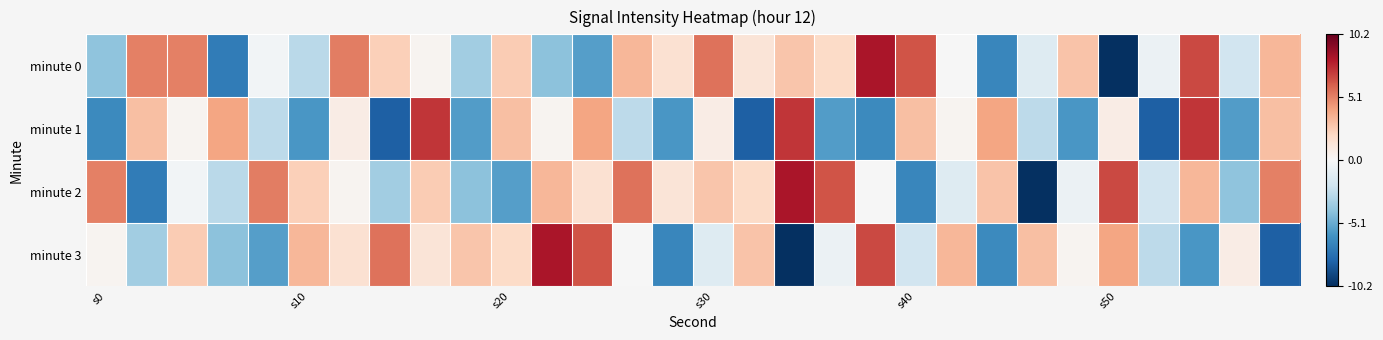

Which label corresponds to the largest value in the chart?

19